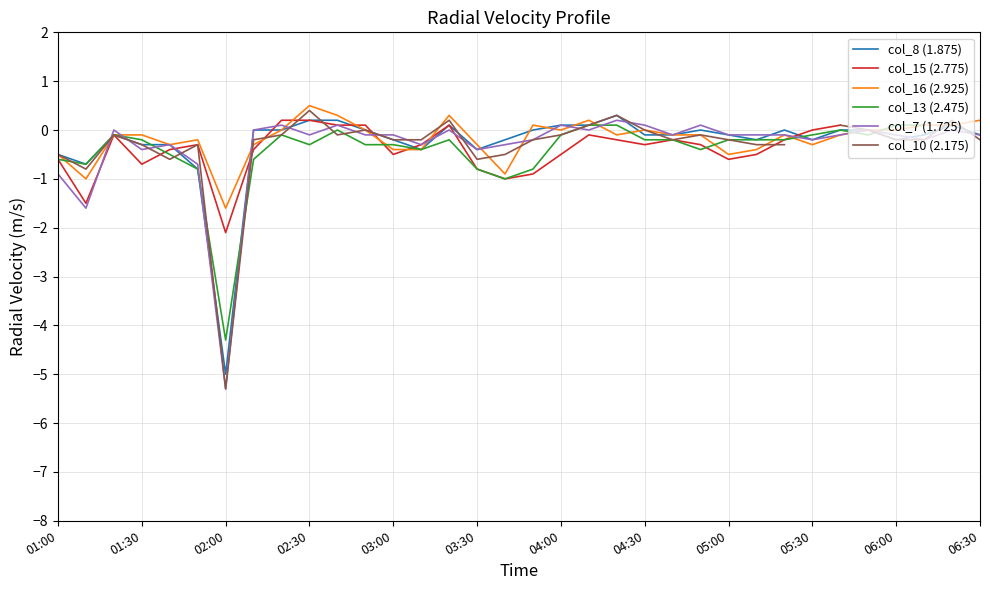

What are all the series names shown in the legend?

col_8 (1.875), col_15 (2.775), col_16 (2.925), col_13 (2.475), col_7 (1.725), col_10 (2.175)